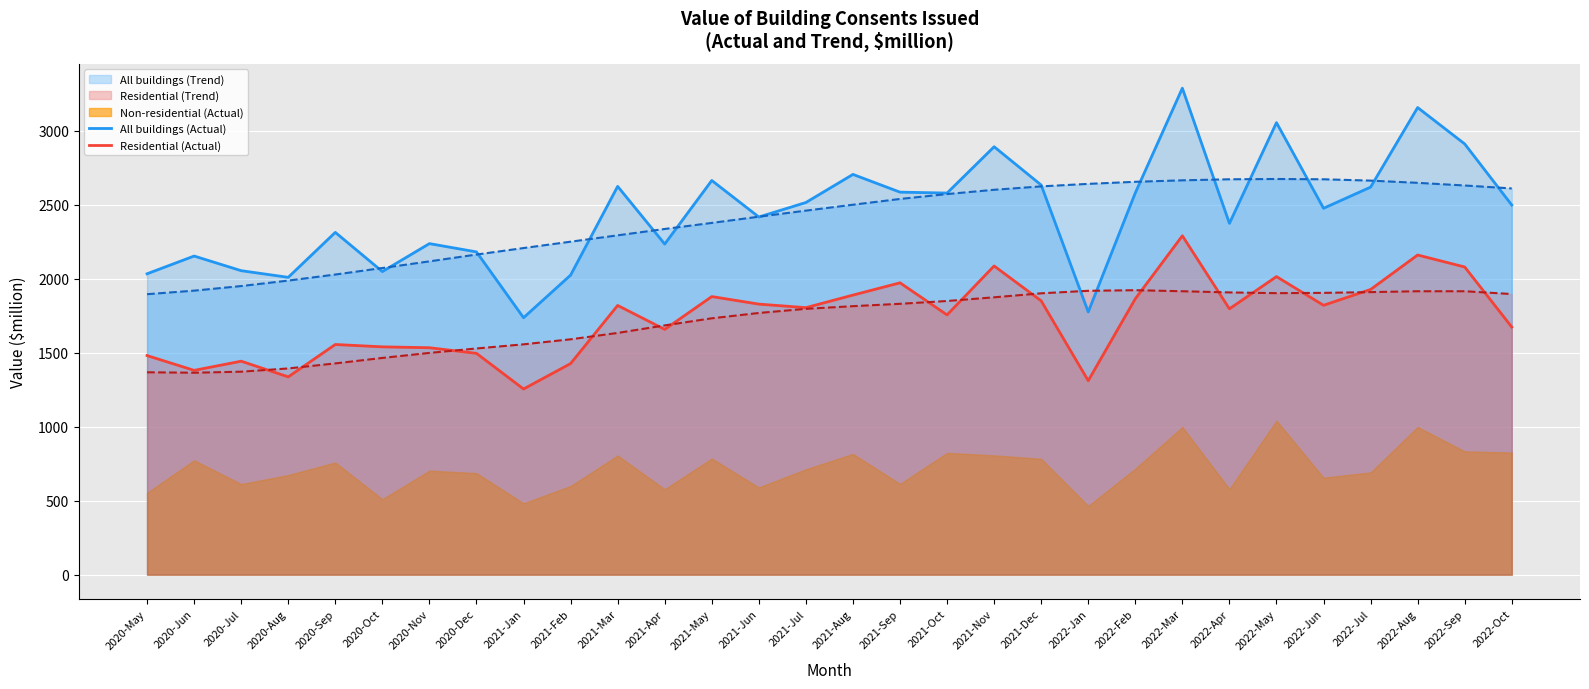

What is the minimum value for Residential (Actual)?

1255